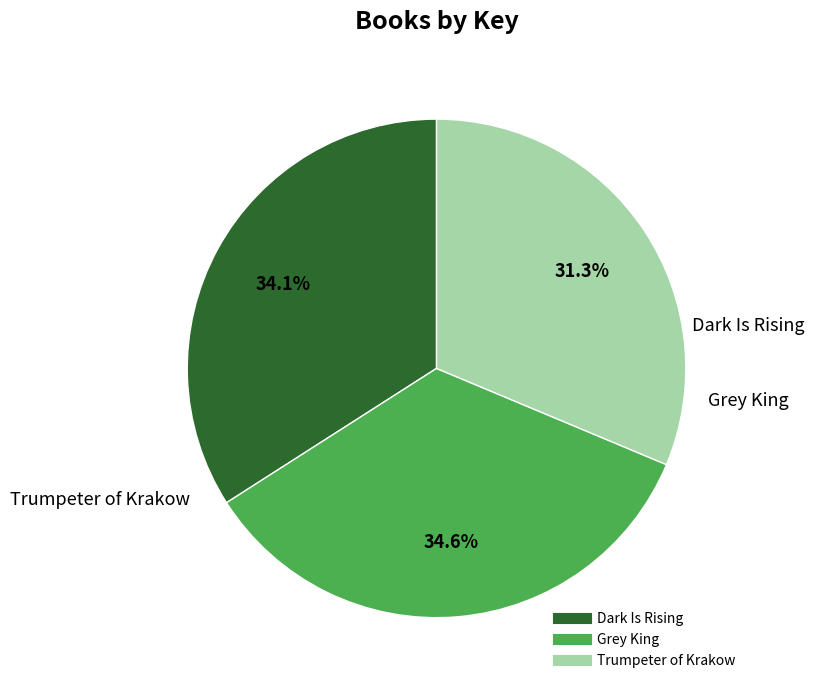

Count the number of slices in the pie.

3